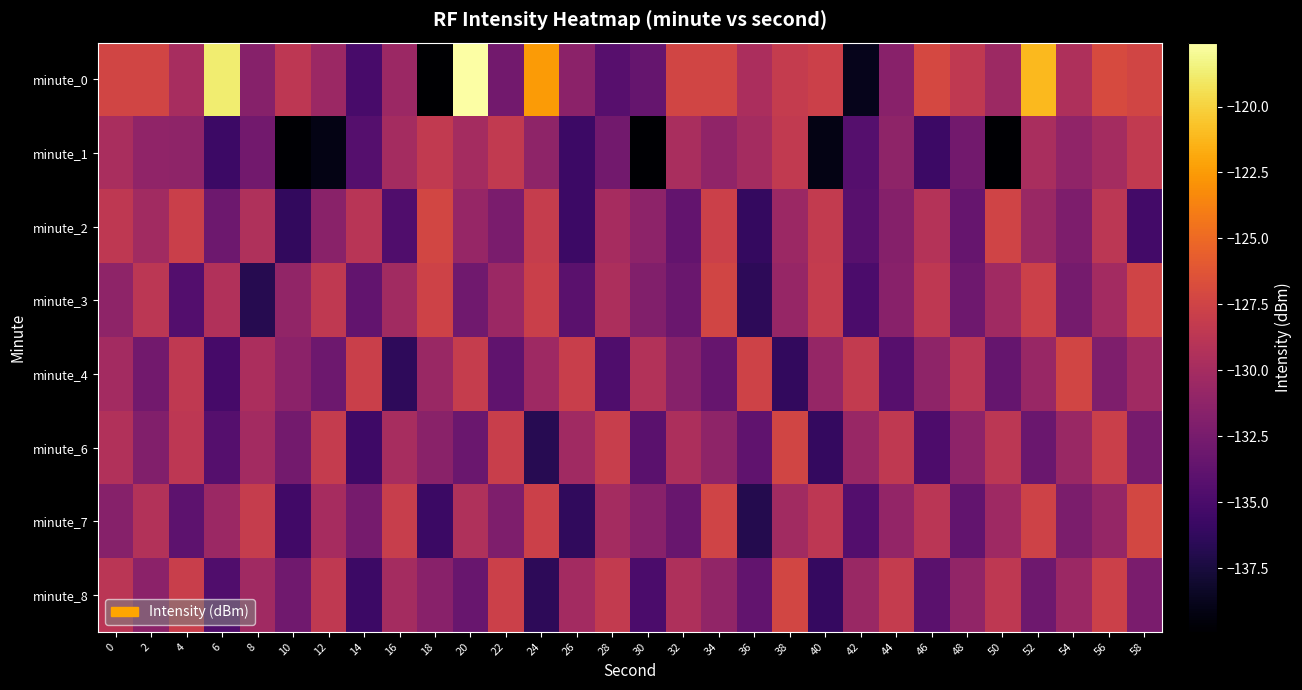

What is the spread (max minus min) of values at 48?

5.3